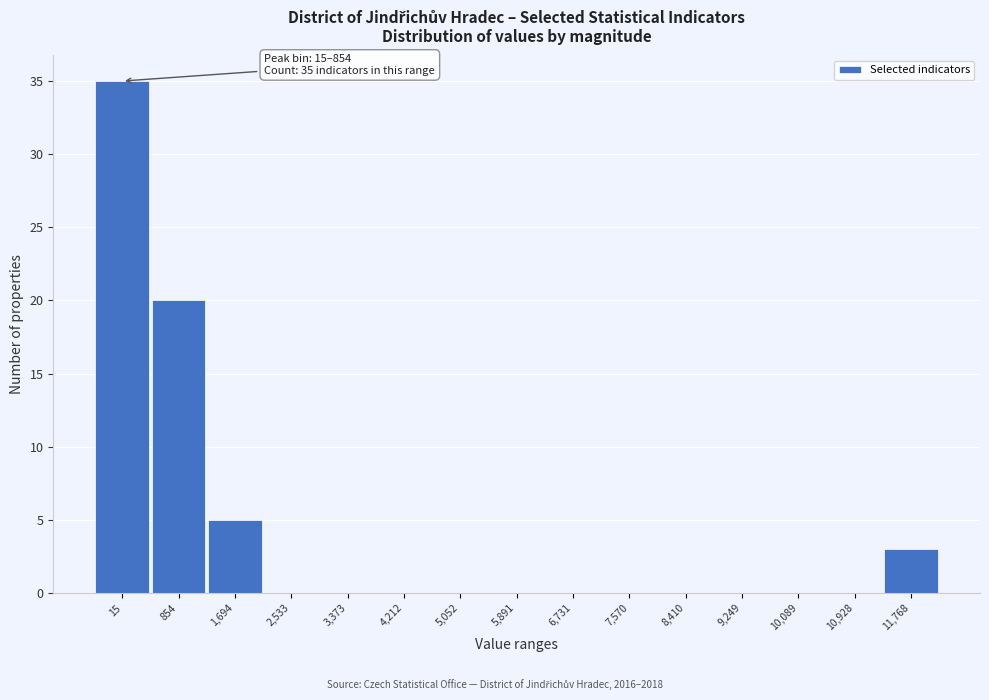

Reading left to right, what are all the values shown in this chart?

15=35	854=20	1,694=5	2,533=0	3,373=0	4,212=0	5,052=0	5,891=0	6,731=0	7,570=0	8,410=0	9,249=0	10,089=0	10,928=0	11,768=3